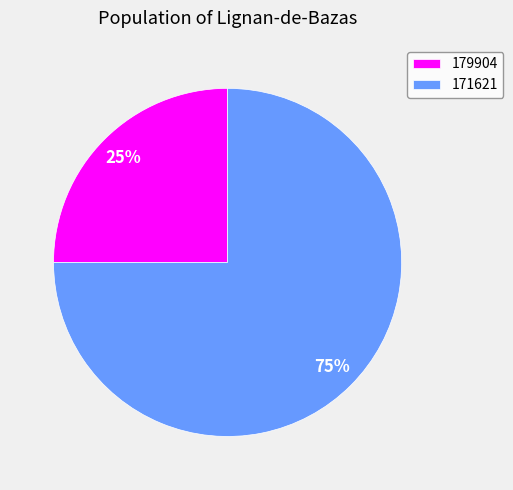

Does 179904 represent more than half of the total?

No